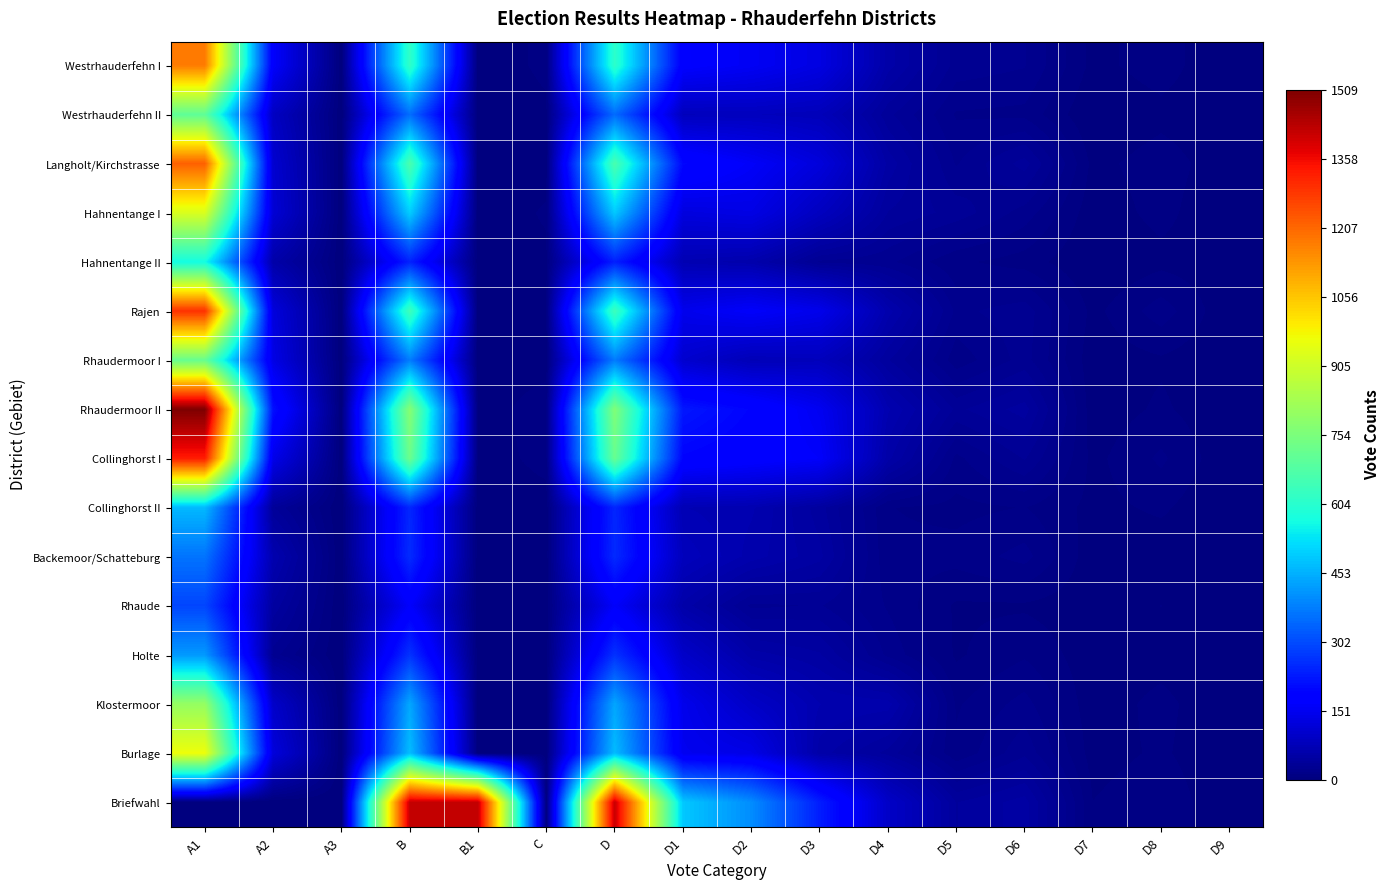

Count the number of data series in this chart.

16